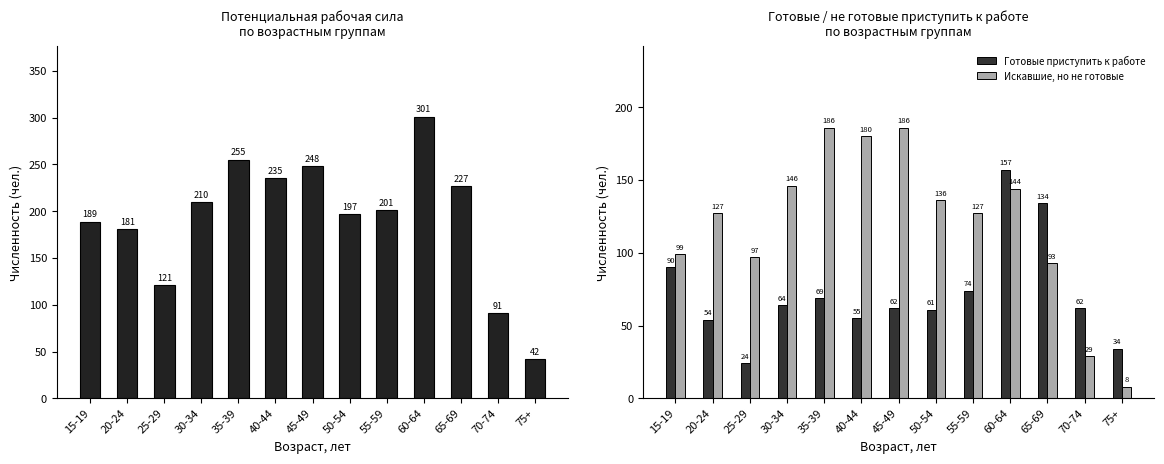

Is it true that Лица, готовые приступить к работе equals 39 at 25-29?

False